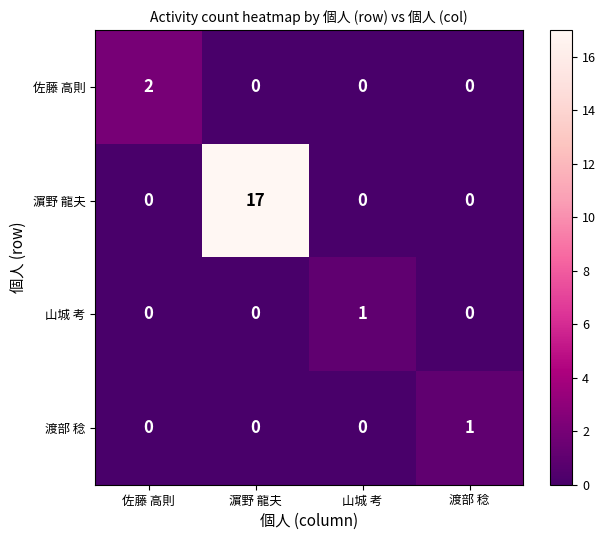

At which category does the chart reach its peak across all series?

濵野 龍夫